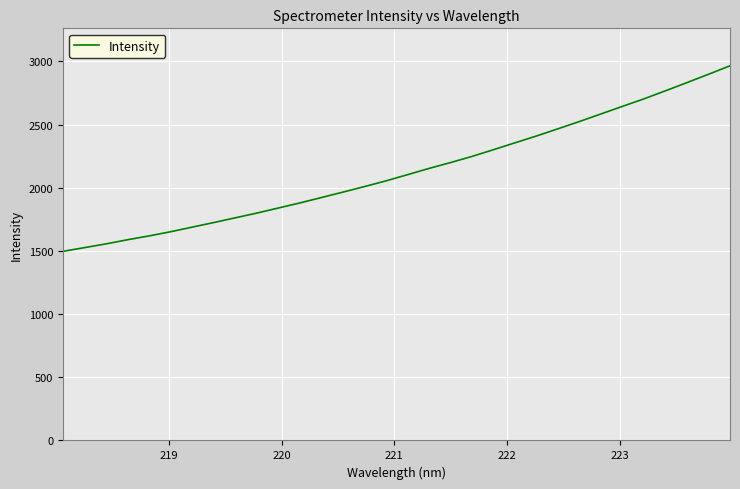

What is the difference between the maximum and minimum values?

1468.9